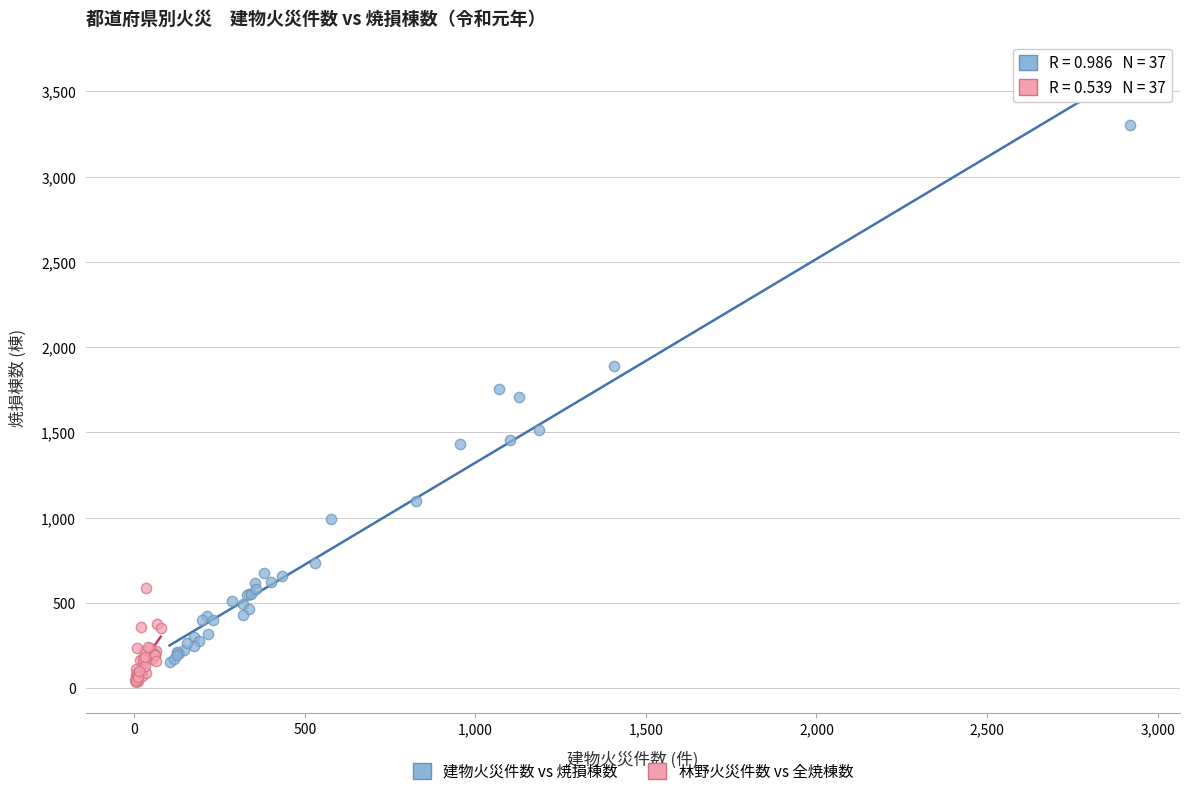

Which series has the widest spread of Y values?

建物火災件数 vs 焼損棟数